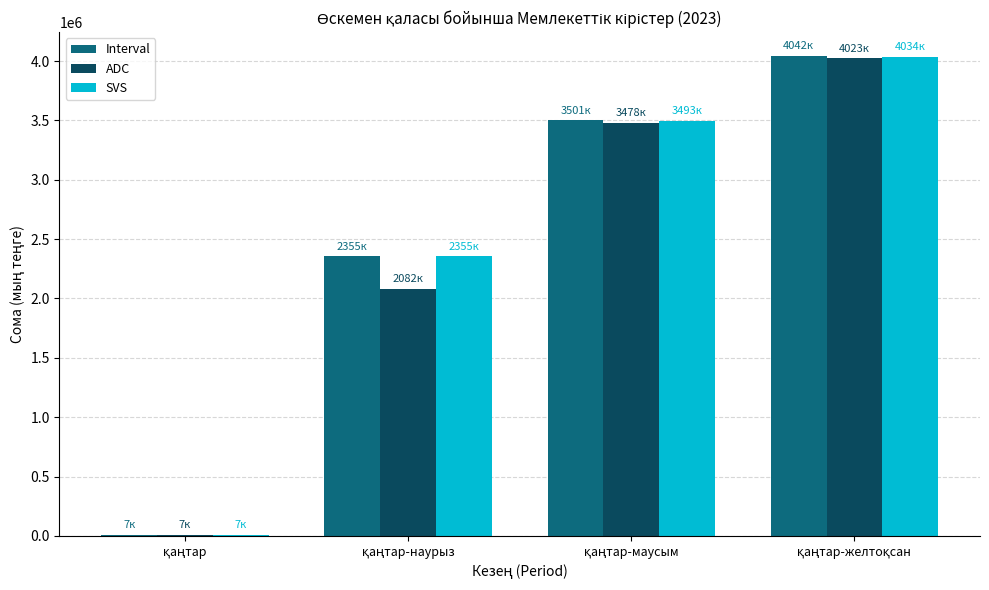

What is the sum of all SVS values?

9889106.5